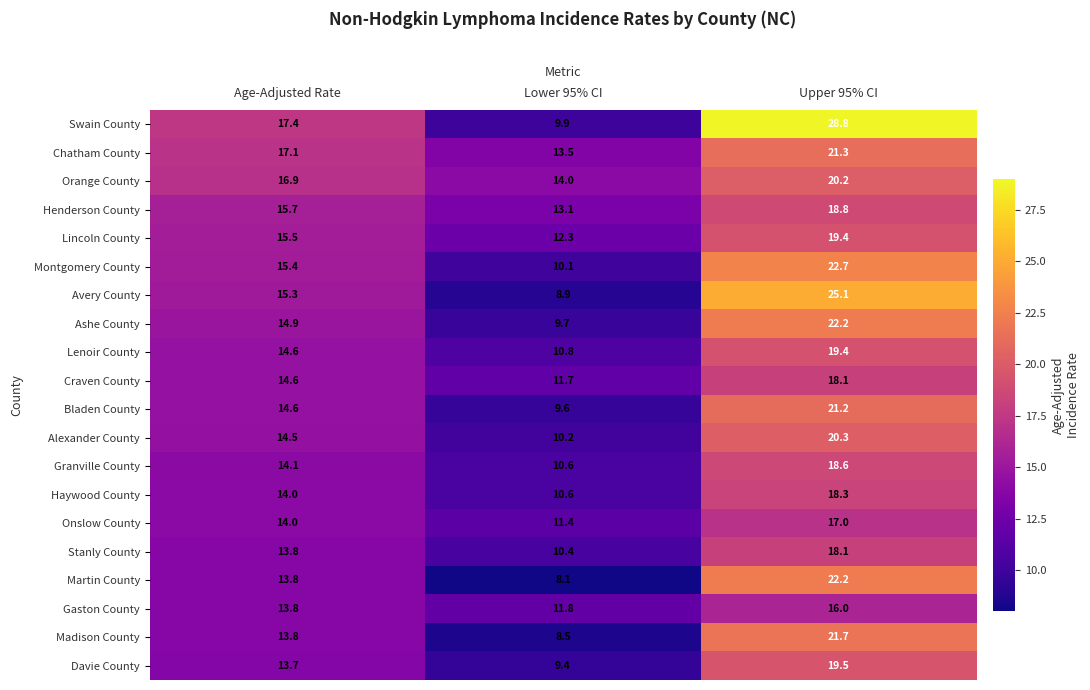

True or false: Davie County has a value of 5.3 at Upper 95% CI.

False